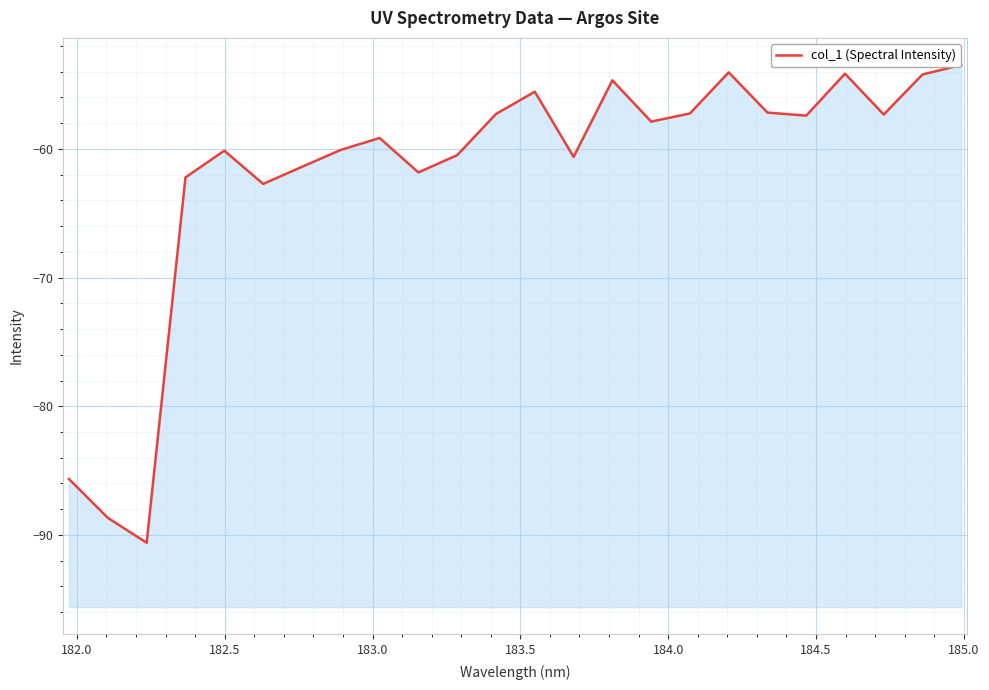

The chart shows a value of -101.1 at 13. True or false?

False